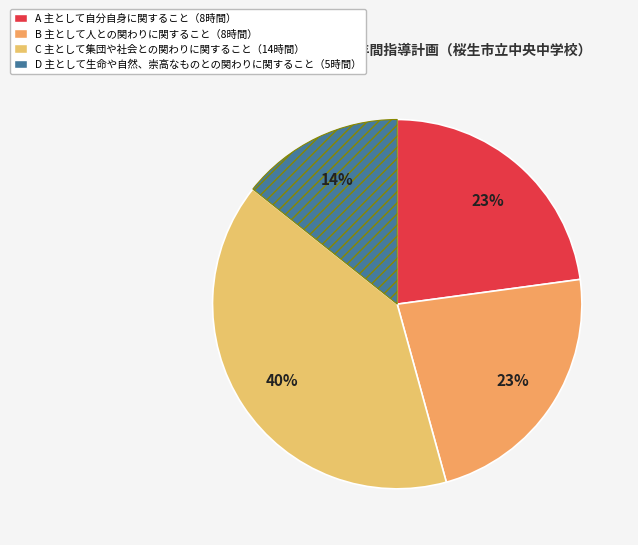

Is there a majority slice in this chart?

No